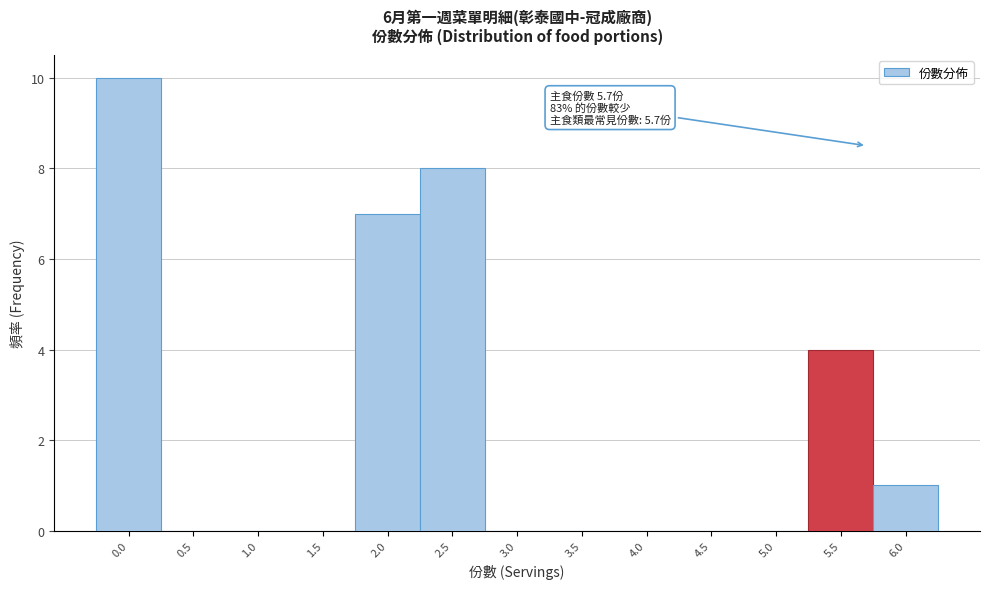

Reading left to right, what are all the values shown in this chart?

0.0=10	0.5=0	1.0=0	1.5=0	2.0=7	2.5=8	3.0=0	3.5=0	4.0=0	4.5=0	5.0=0	5.5=4	6.0=1